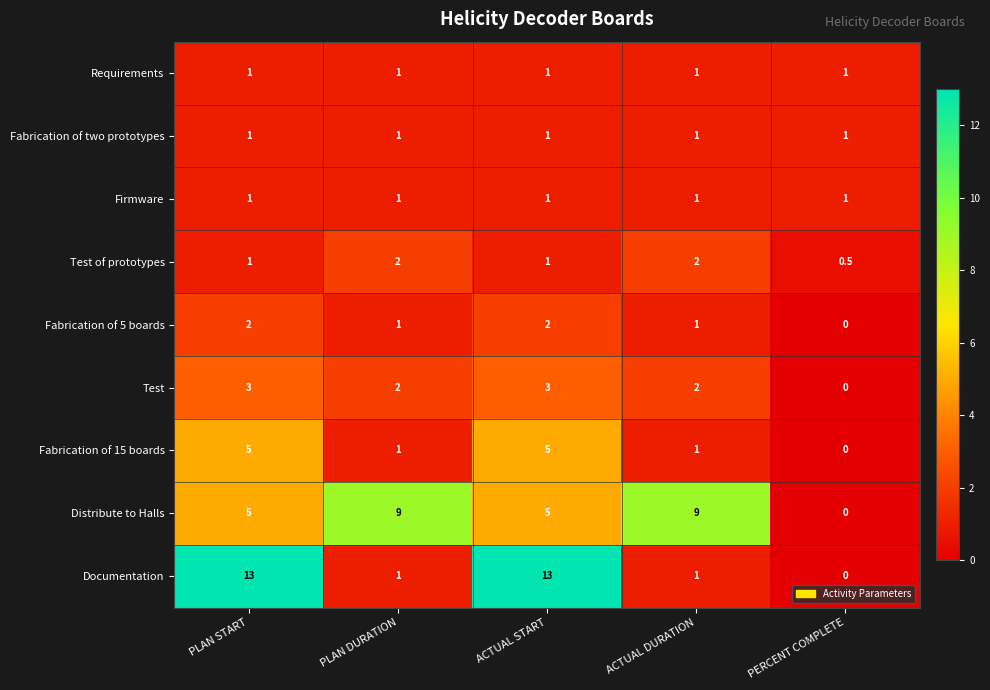

How many values in Fabrication of 5 boards are above zero?

4